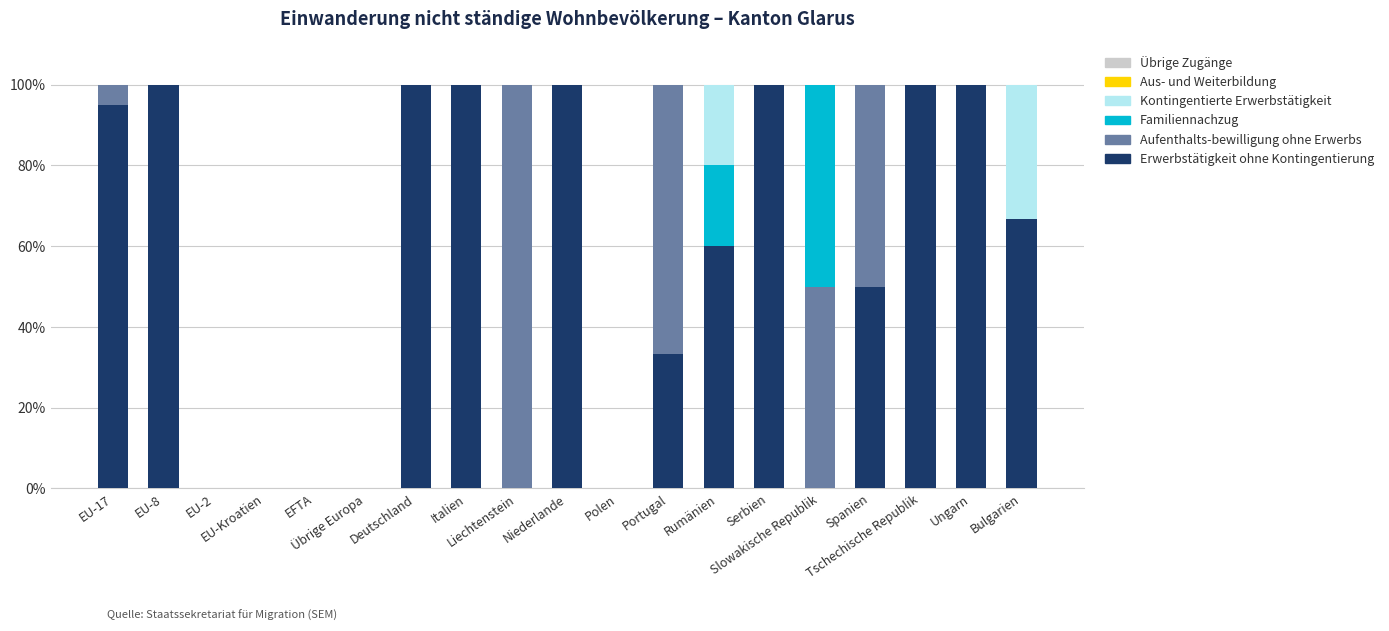

How many distinct data groups are displayed?

4